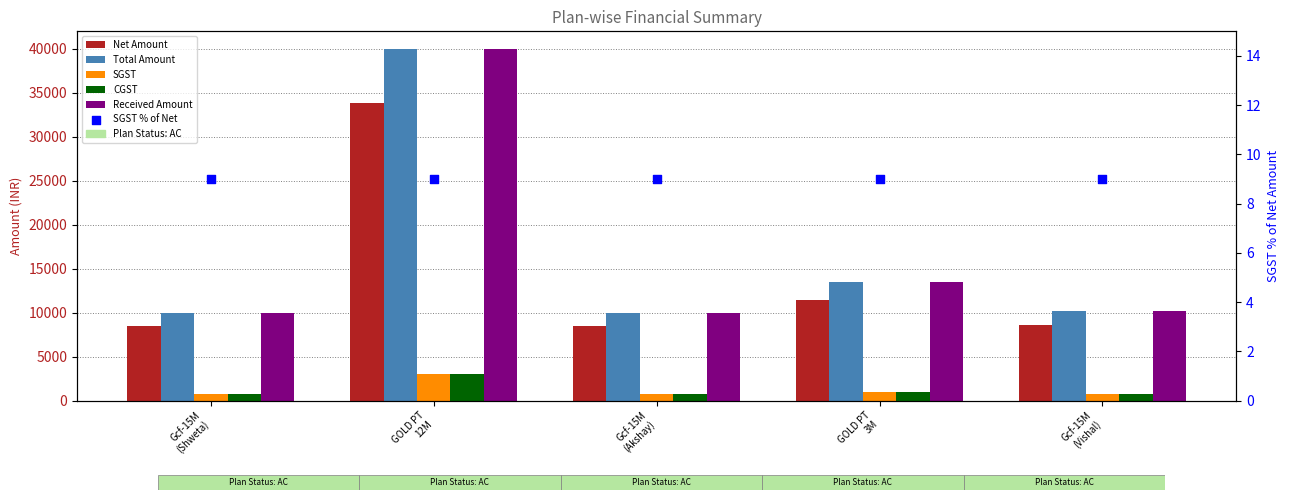

What are all the series names shown in the legend?

Net Amount, Total Amount, SGST, CGST, Received Amount, SGST % of Net